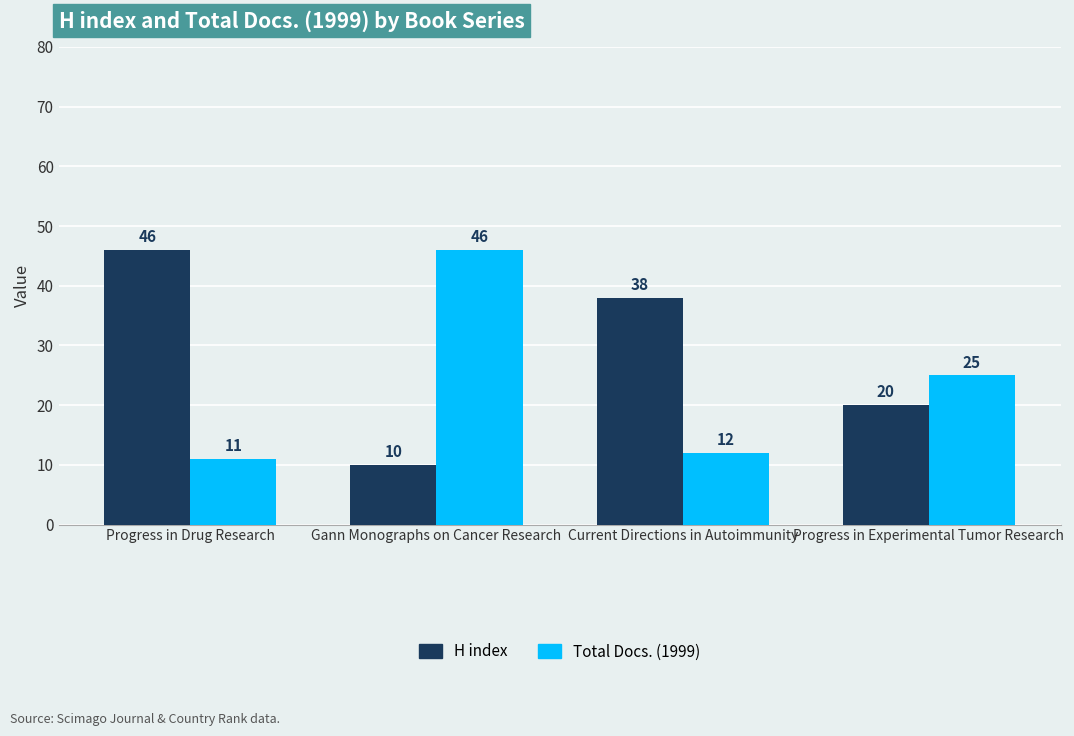

How many data points does each series have?

4